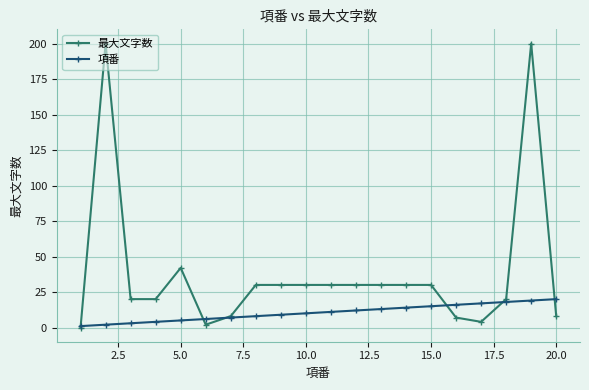

Which series has the largest total across all categories?

最大文字数